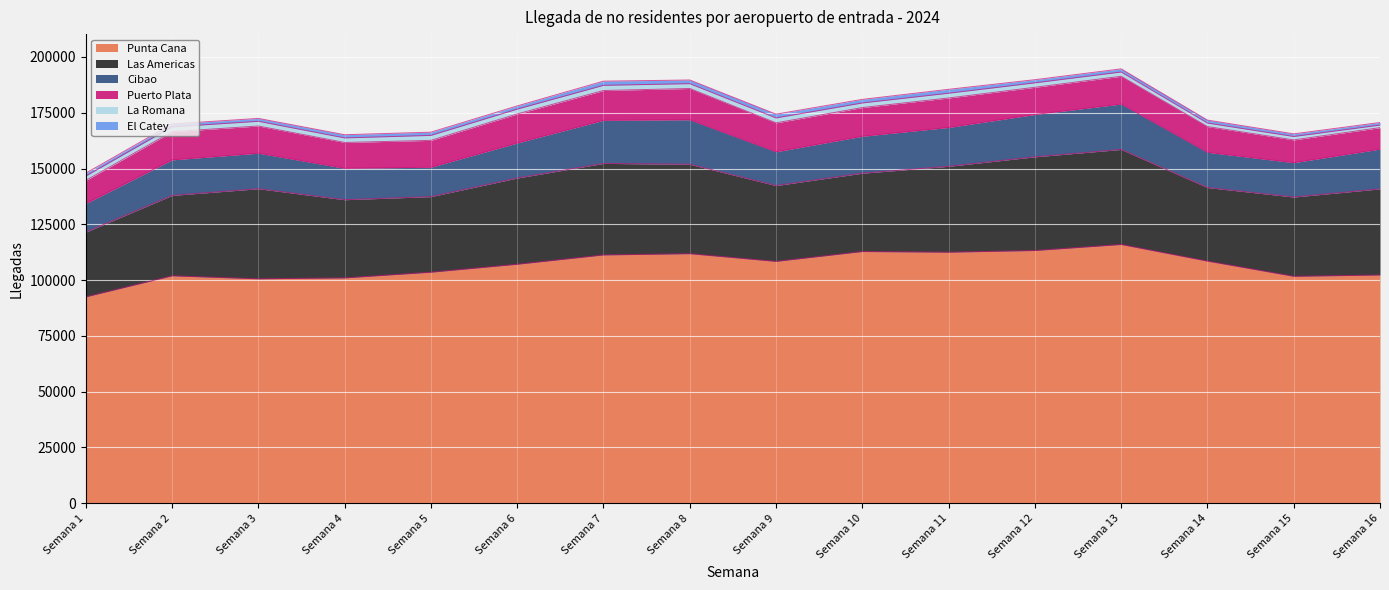

The Punta Cana series shows 28163 at Semana 4. True or false?

False